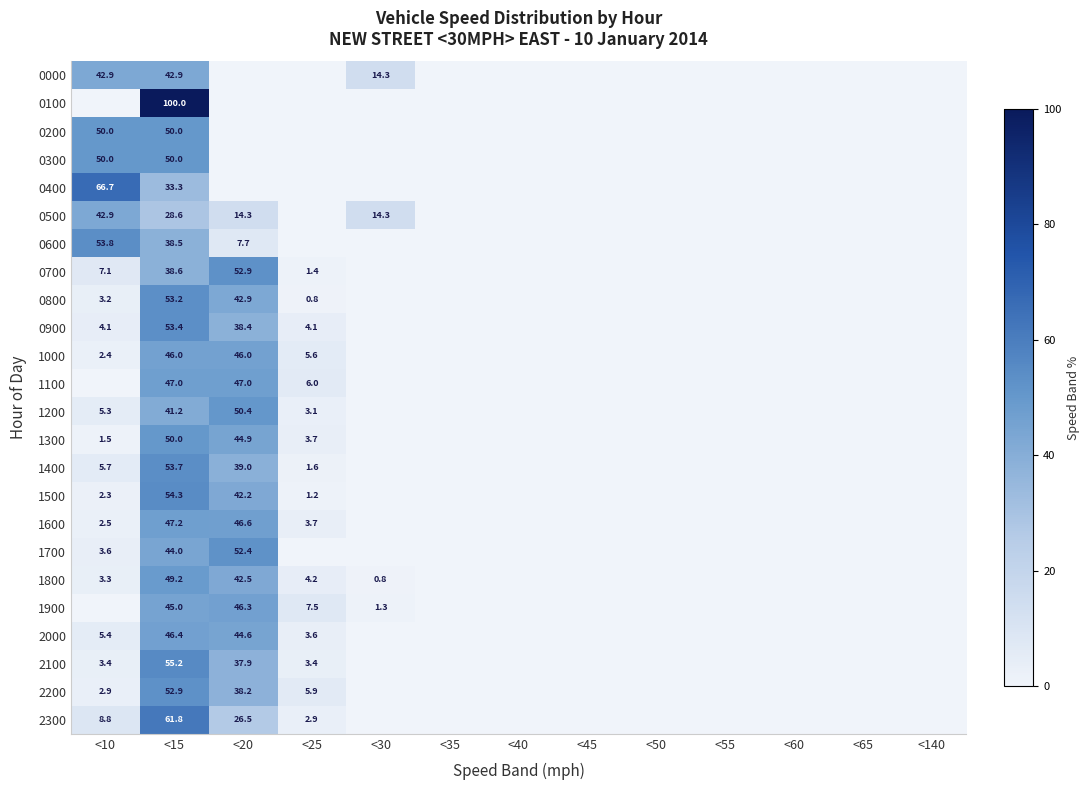

True or false: 0600 has a value of 56.5 at <15.

False